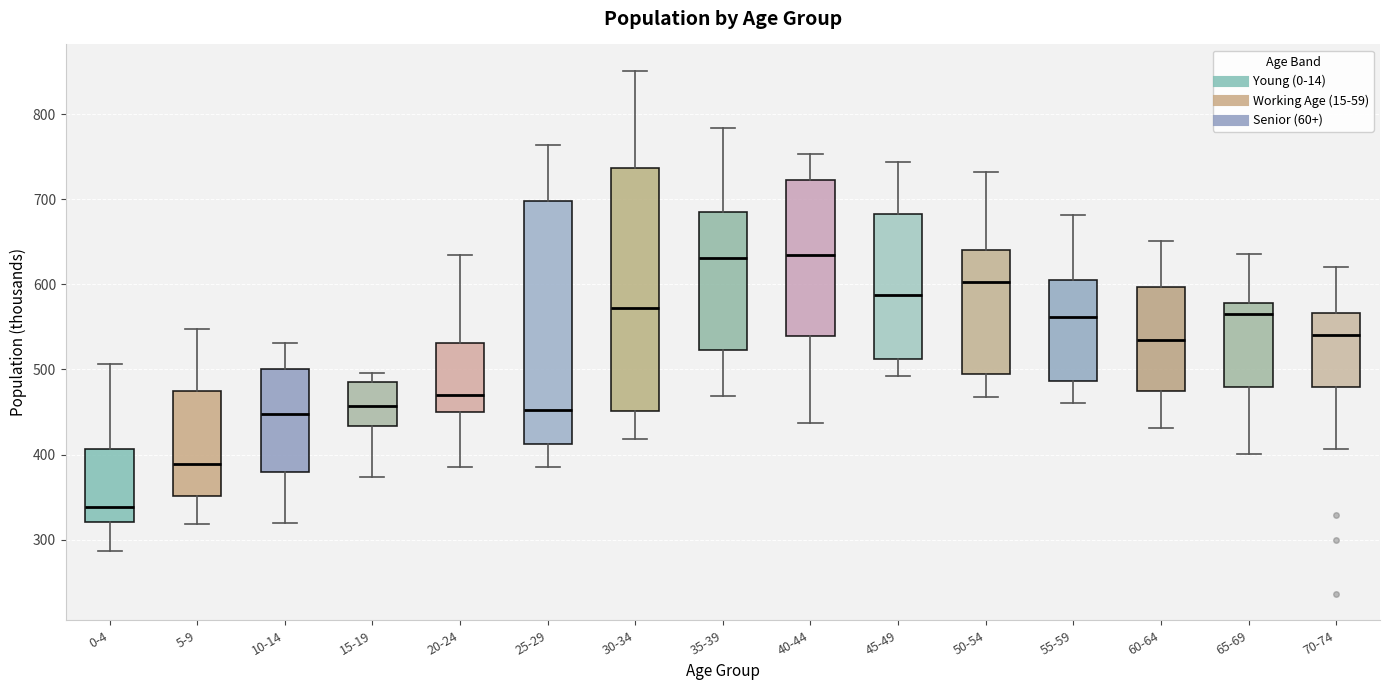

Reading left to right, transcribe this box plot: for each box, give where its median line is, the range the box spans, and where its two whiskers end, as read against the y-axis. The values are not printed on the chart, so give them approximately, as read against the axis.

0-4: median 340, box 320 to 410, whiskers 290 to 510
5-9: median 390, box 350 to 480, whiskers 320 to 550
10-14: median 450, box 380 to 500, whiskers 320 to 530
15-19: median 460, box 430 to 490, whiskers 370 to 500
20-24: median 470, box 450 to 530, whiskers 390 to 630
25-29: median 450, box 410 to 700, whiskers 390 to 760
30-34: median 570, box 450 to 740, whiskers 420 to 850
35-39: median 630, box 520 to 690, whiskers 470 to 780
40-44: median 630, box 540 to 720, whiskers 440 to 750
45-49: median 590, box 510 to 680, whiskers 490 to 740
50-54: median 600, box 500 to 640, whiskers 470 to 730
55-59: median 560, box 490 to 610, whiskers 460 to 680
60-64: median 530, box 480 to 600, whiskers 430 to 650
65-69: median 570, box 480 to 580, whiskers 400 to 640
70-74: median 540, box 480 to 570, whiskers 410 to 620